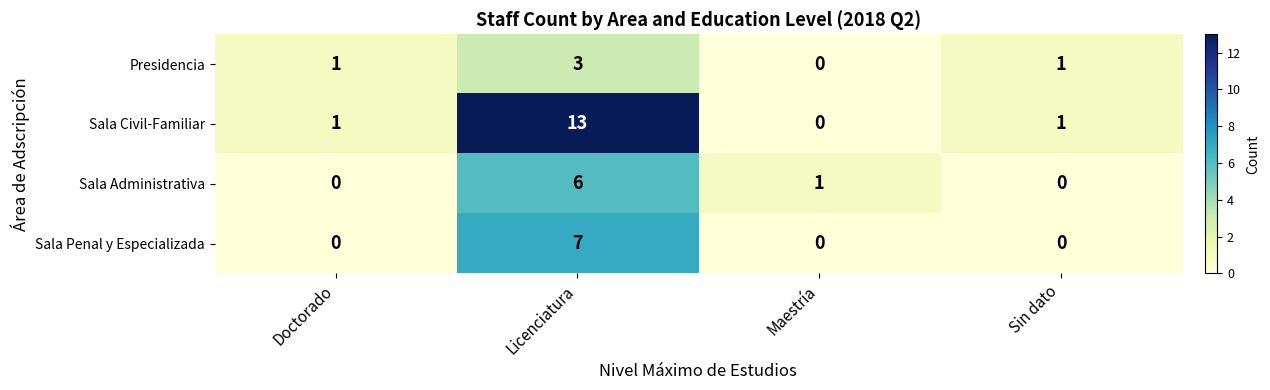

At how many categories does at least one series exceed 3?

1